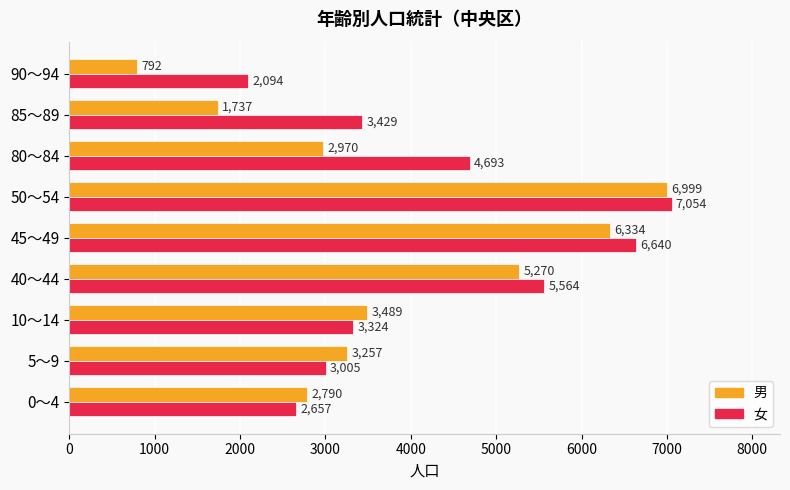

The value of 女 at 5～9 is 4384. True or false?

False